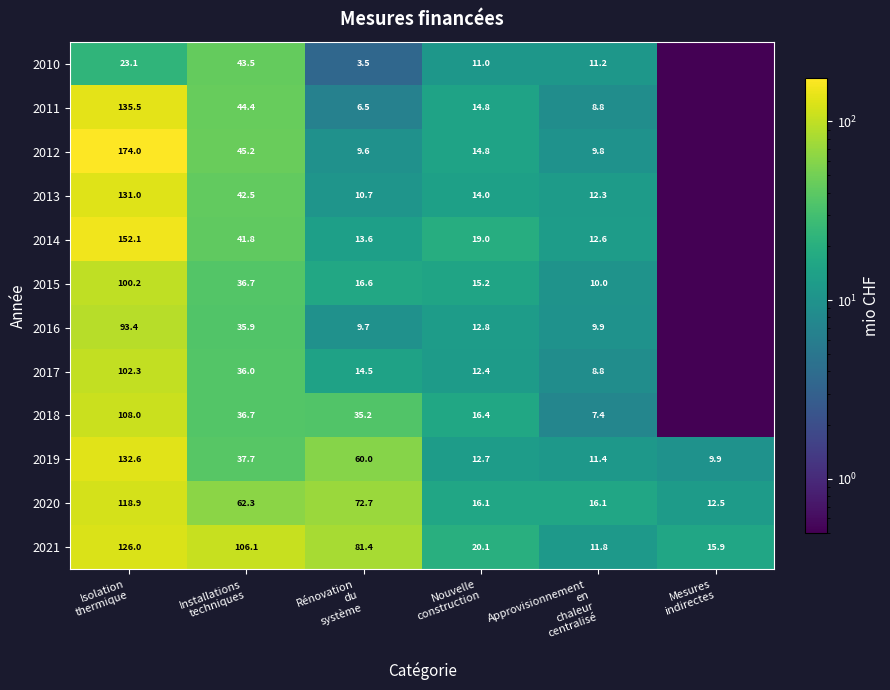

How many values in the 2019 series are below 37?

3